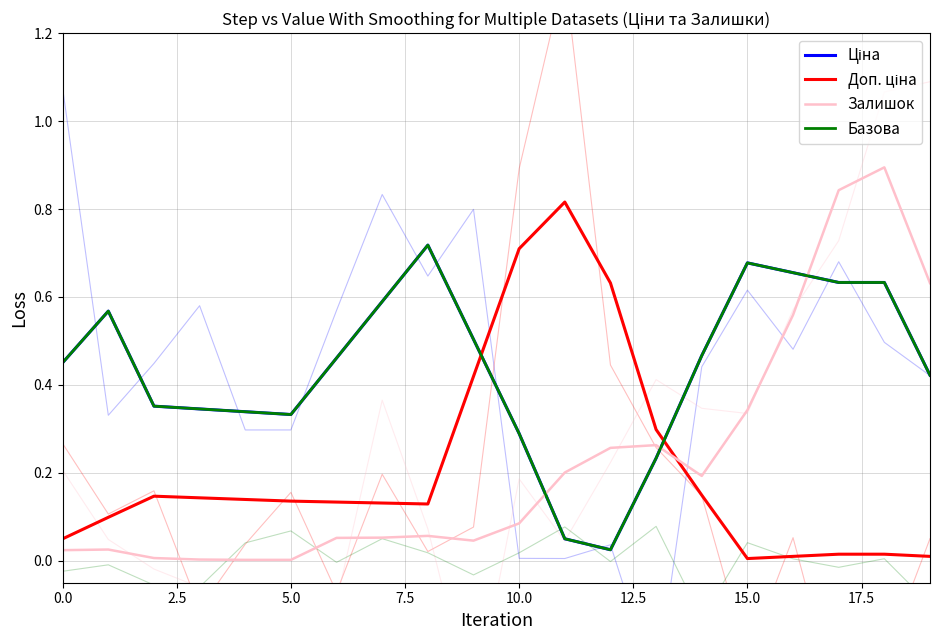

What is the label of the 2nd point from the right?

18